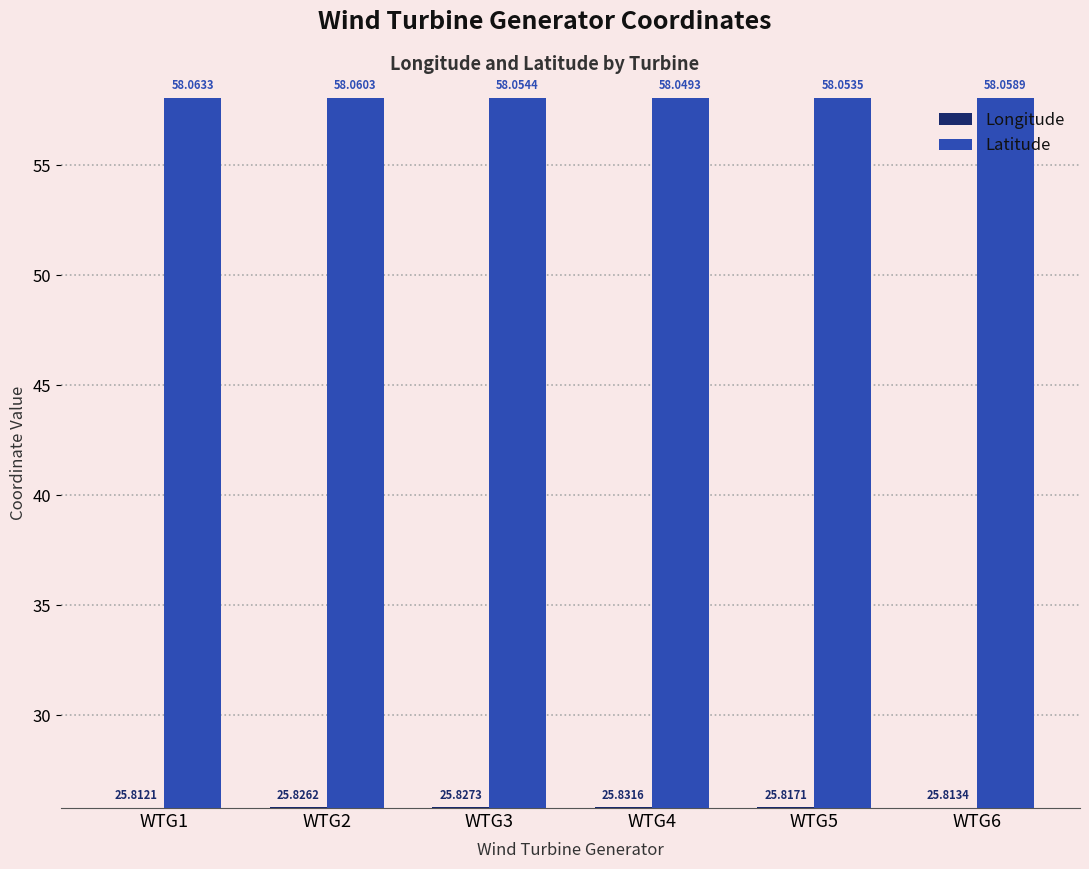

Which series changed the most between WTG1 and WTG2?

Longitude